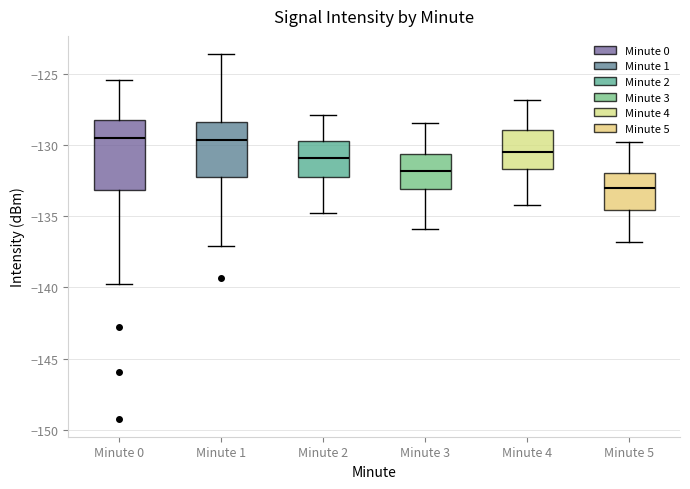

Which box has the lowest median line?

Minute 5